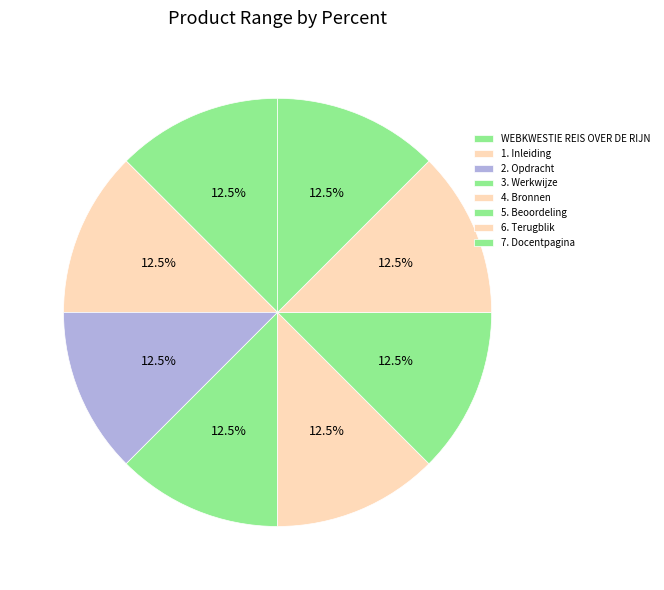

The 7. Docentpagina slice represents 18% of the pie. True or false?

False